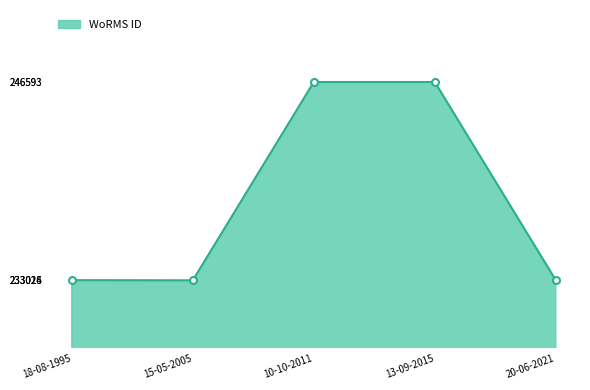

The value at 13-09-2015 is 322582. True or false?

False